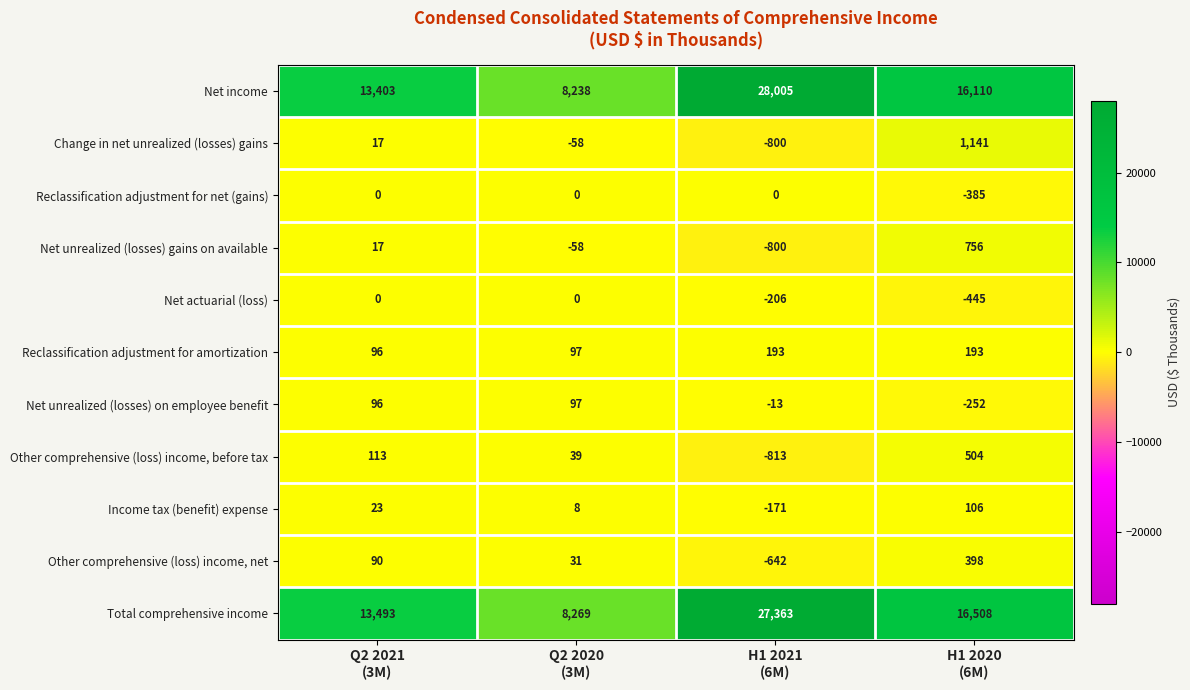

What is the total value across all series at Q2 2020
(3M)?

16663